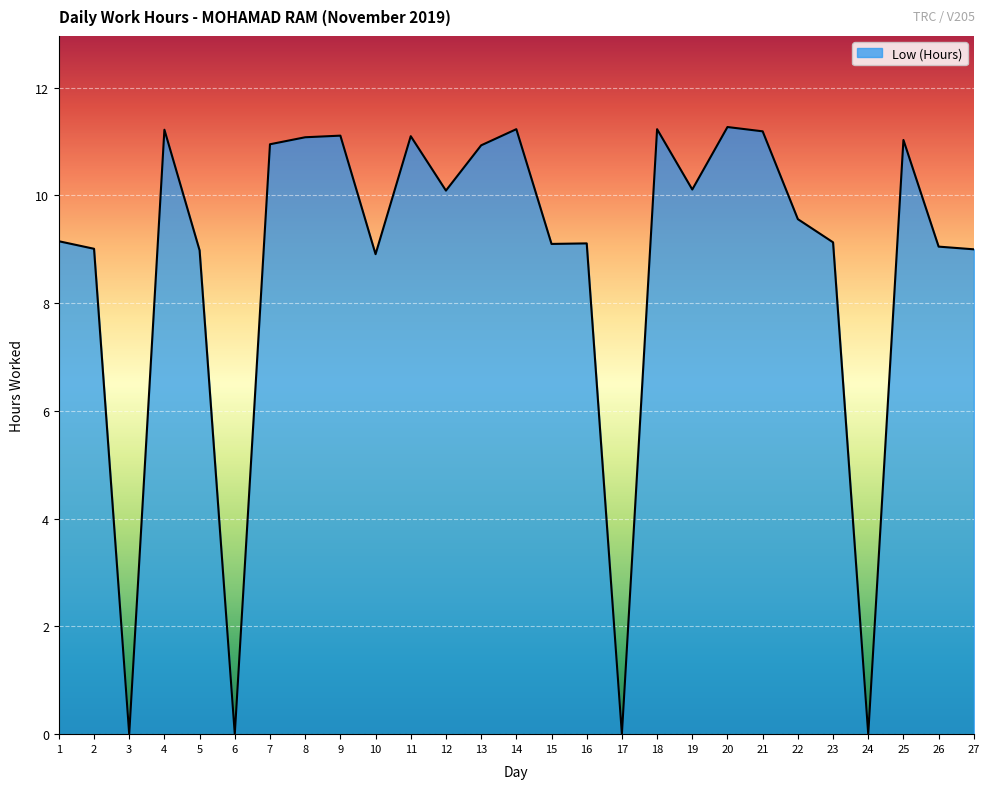

Is it true that the value at 9 is 3.7?

False